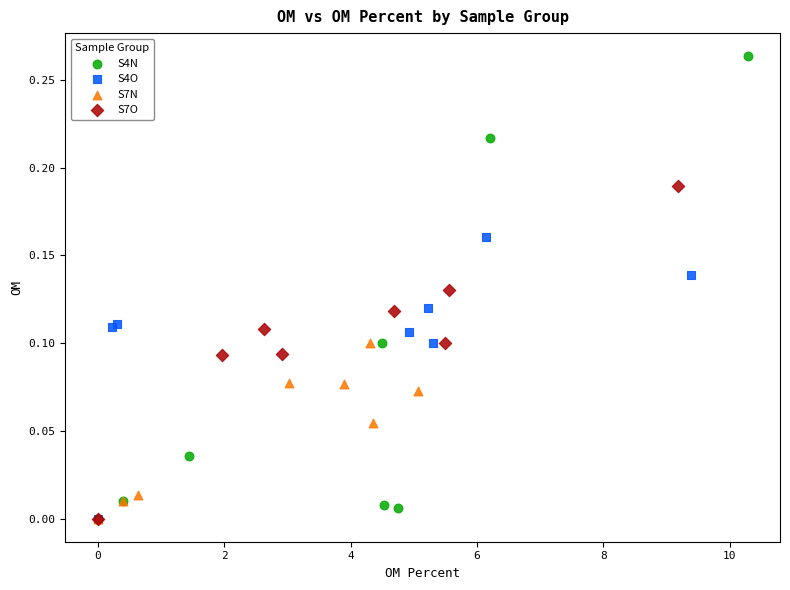

Which series contains the highest Y value?

S4N